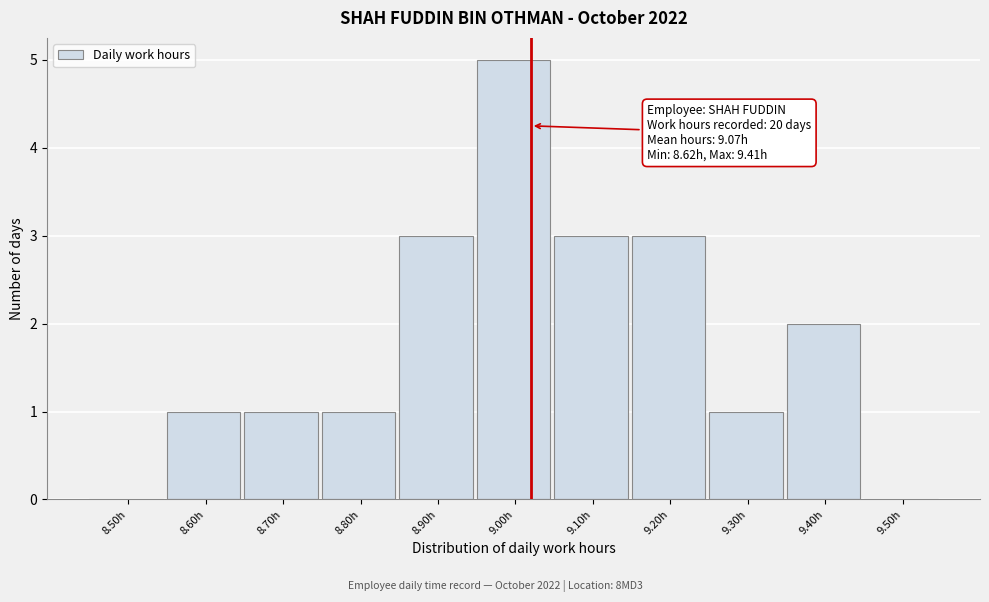

Reading left to right, what are all the values shown in this chart?

8.50h=0	8.60h=1	8.70h=1	8.80h=1	8.90h=3	9.00h=5	9.10h=3	9.20h=3	9.30h=1	9.40h=2	9.50h=0